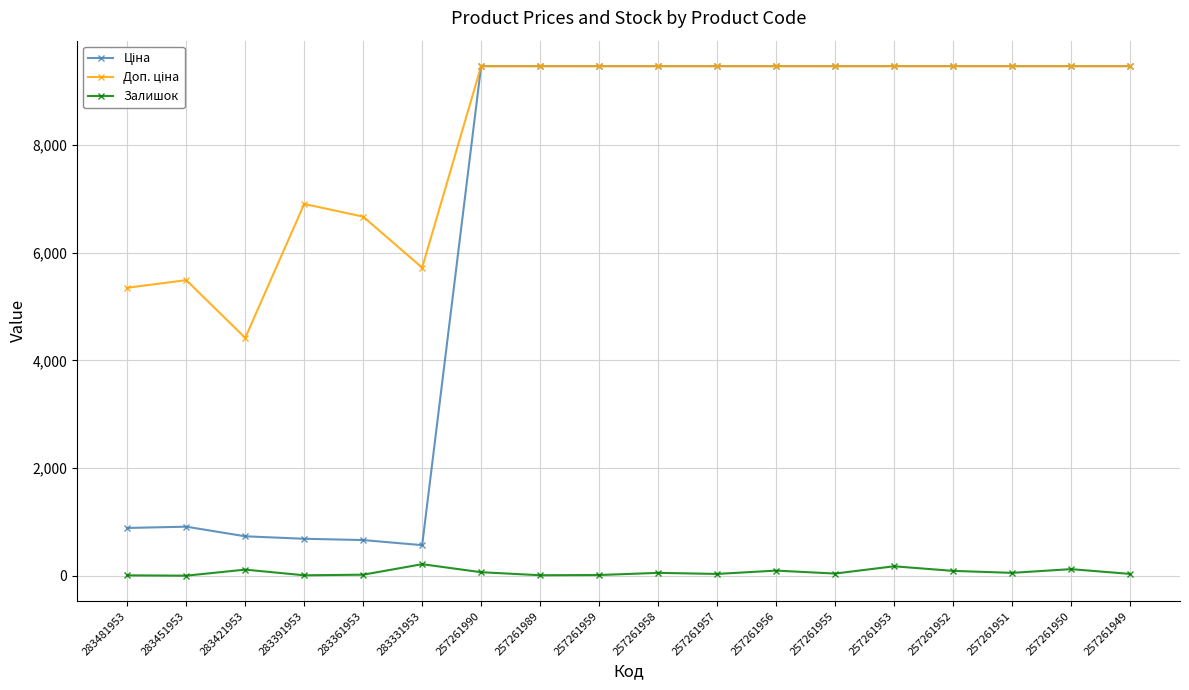

At how many categories does at least one series exceed 3332?

18